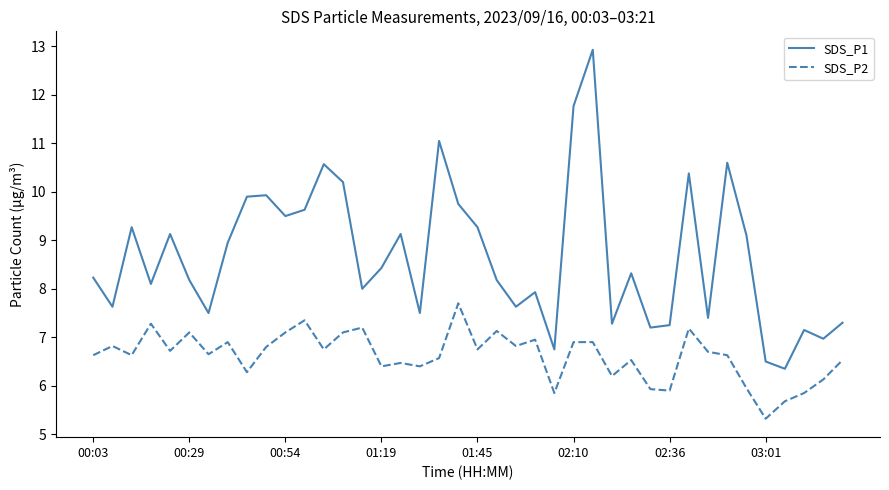

True or false: SDS_P2 and SDS_P1 intersect in this chart.

False